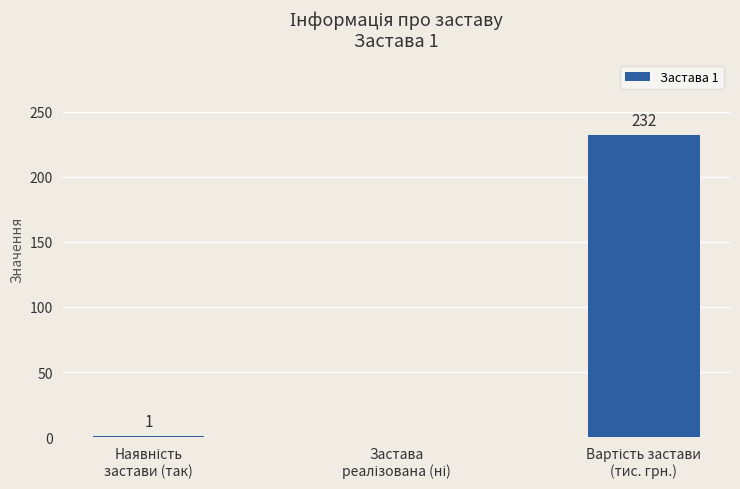

What is the greatest value displayed?

232